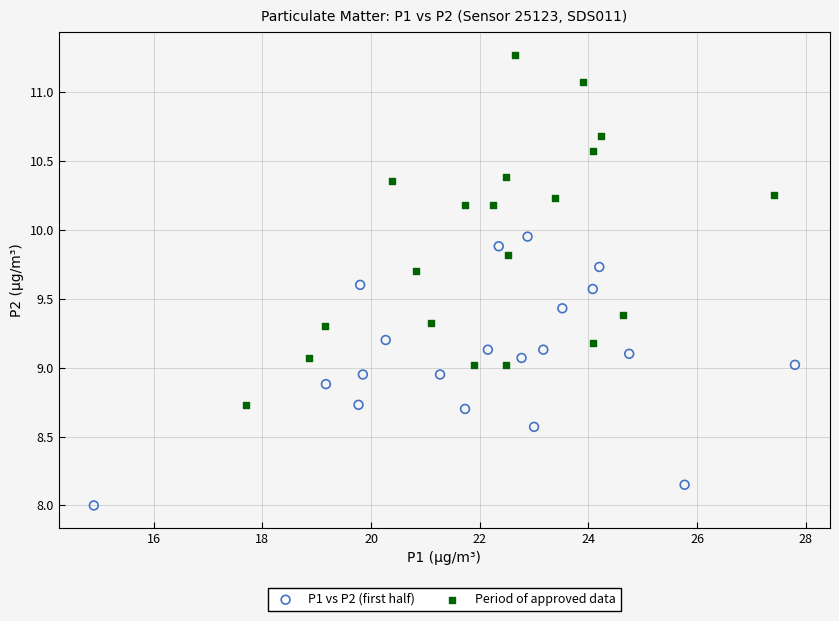

Which series has the largest Y range (max minus min)?

Period of approved data